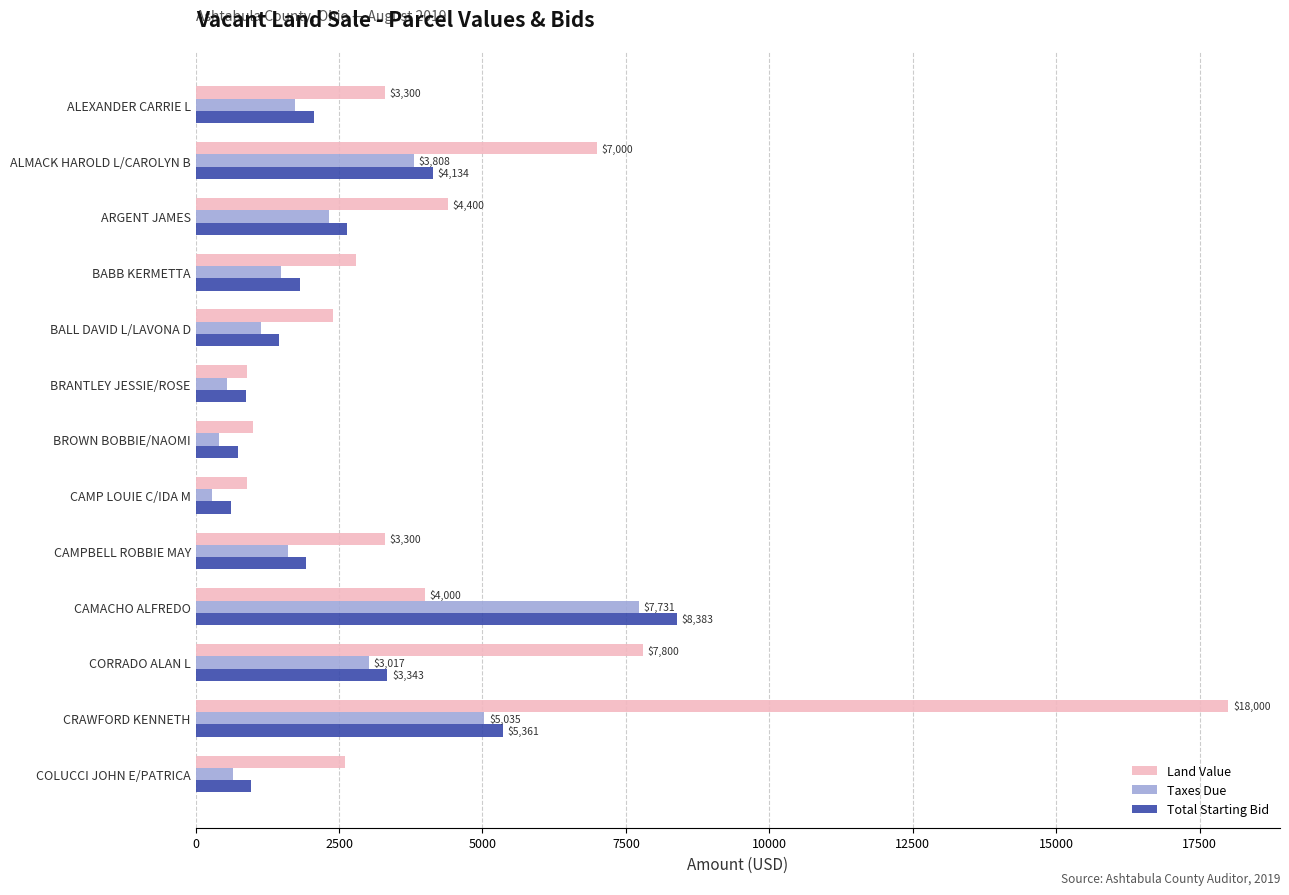

What is the approximate value of Taxes Due at BALL DAVID L/LAVONA D?

1133.5